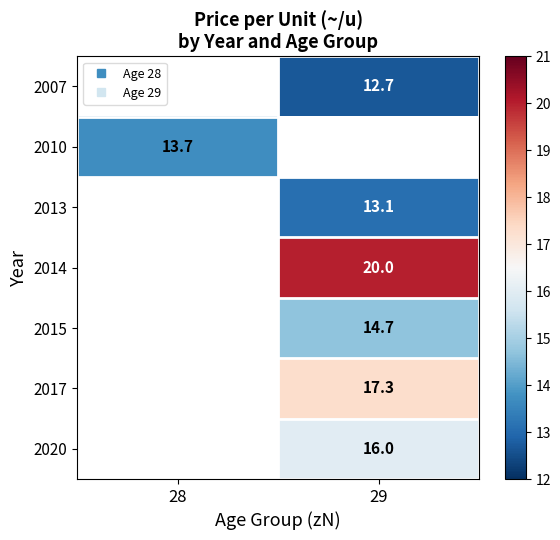

What is the maximum value shown in the chart?

20.0